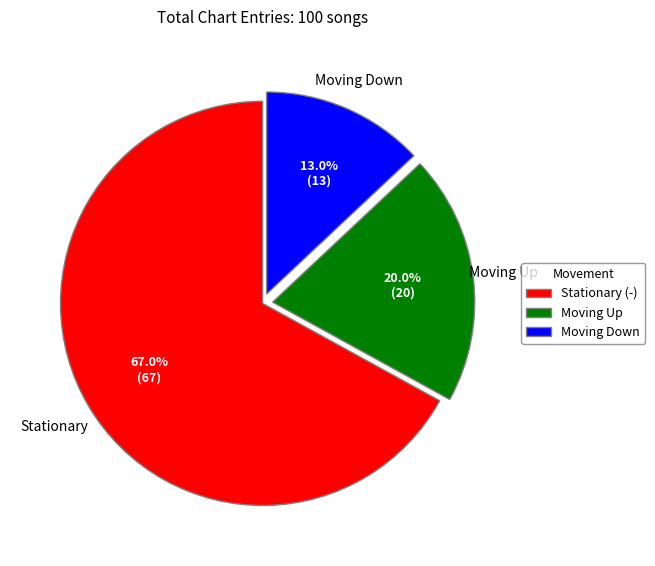

Is there any slice that represents more than half of the pie?

Yes